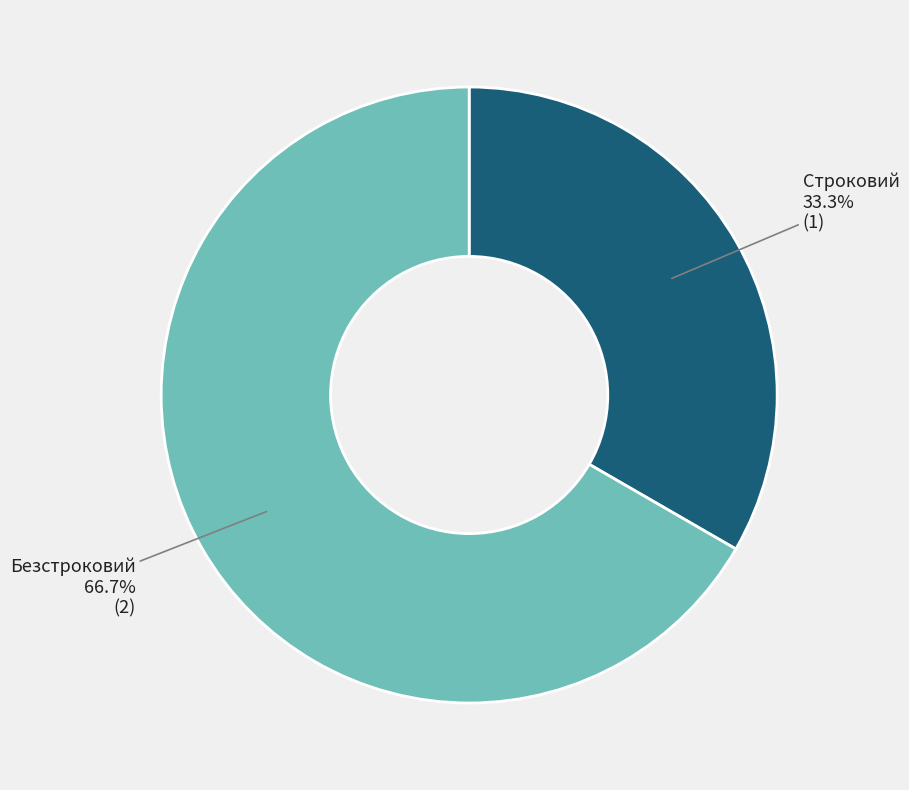

To the nearest percent, what portion does Строковий represent?

33%